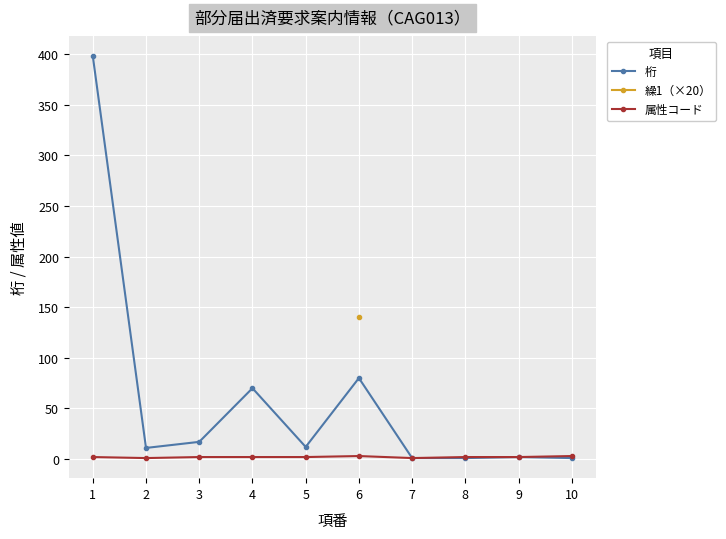

Which label corresponds to the smallest value in the chart?

7